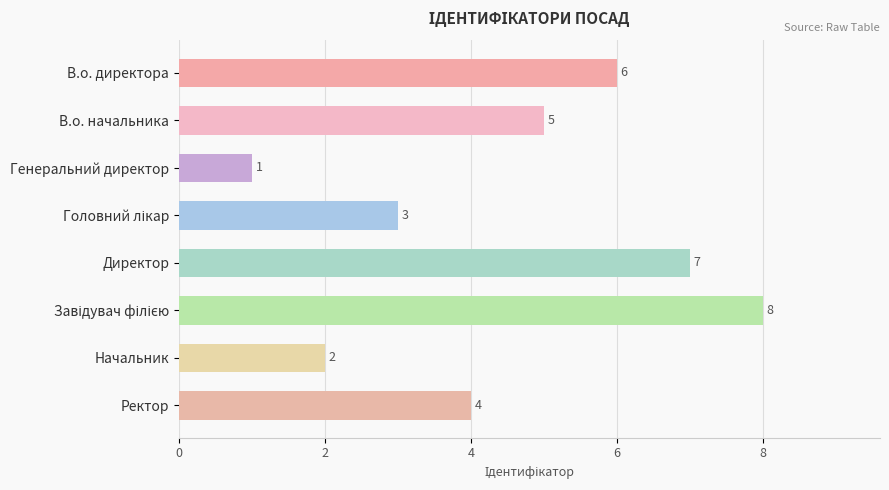

What is the ratio of the value at В.о. начальника to the value at Директор?

0.7